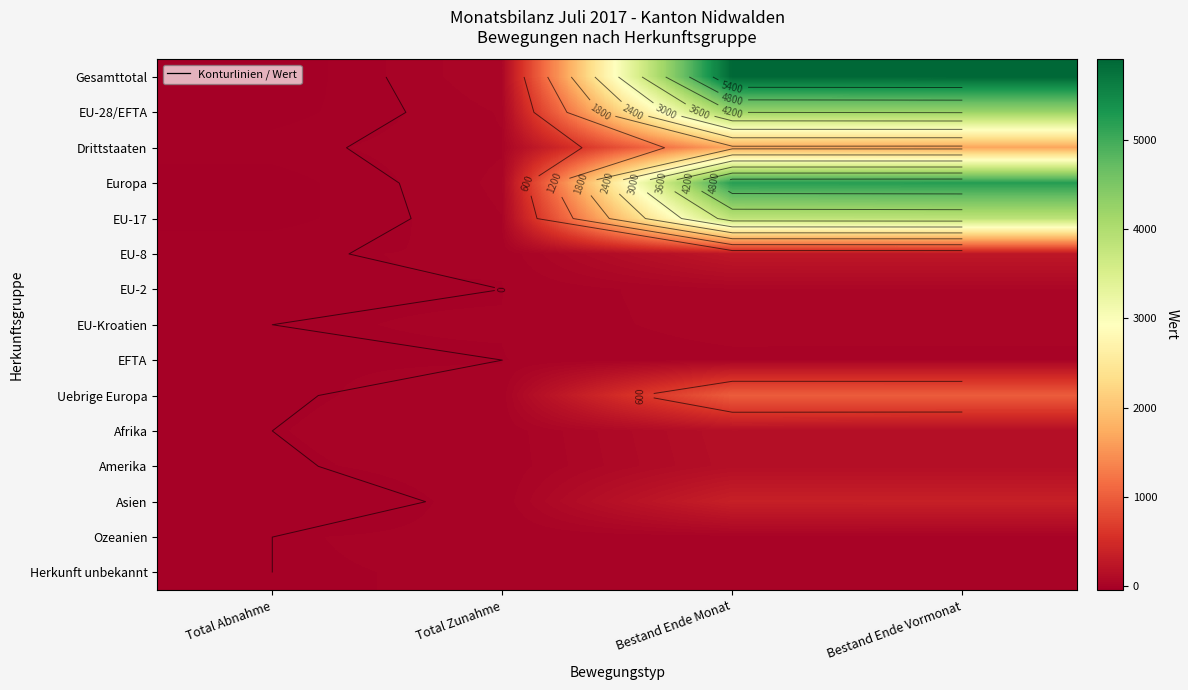

What is the difference between the highest and lowest values at Total Abnahme?

46